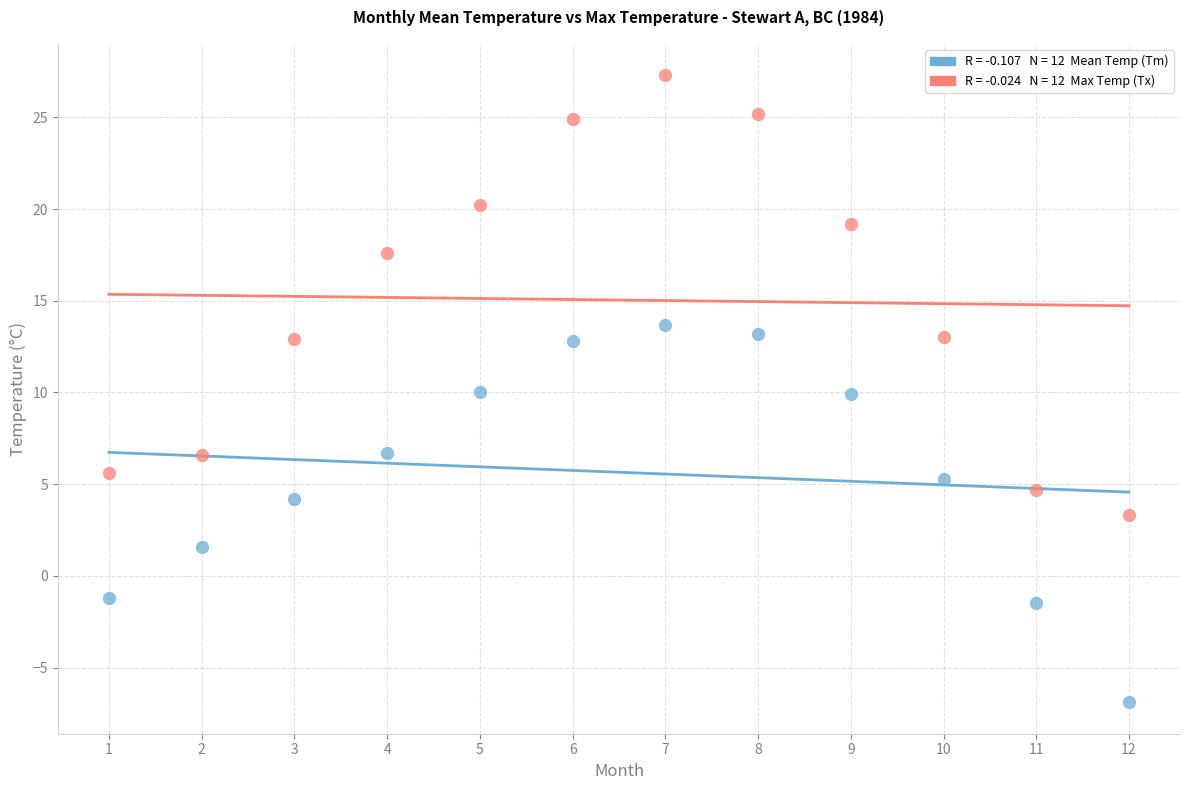

Across all data points, what is the range of X values (max minus min)?

11.0